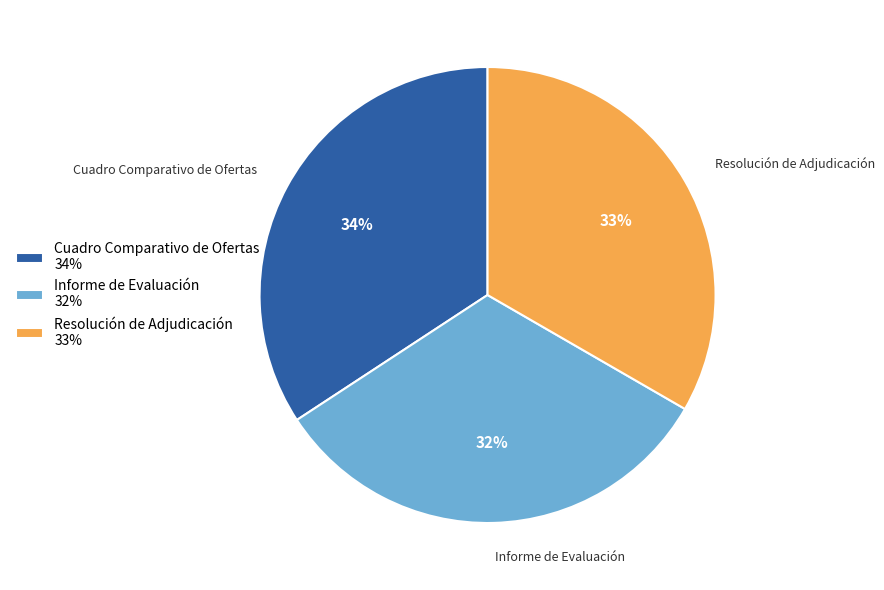

Combined, do Cuadro Comparativo de Ofertas 34% and Informe de Evaluación 32% account for over 50%?

Yes